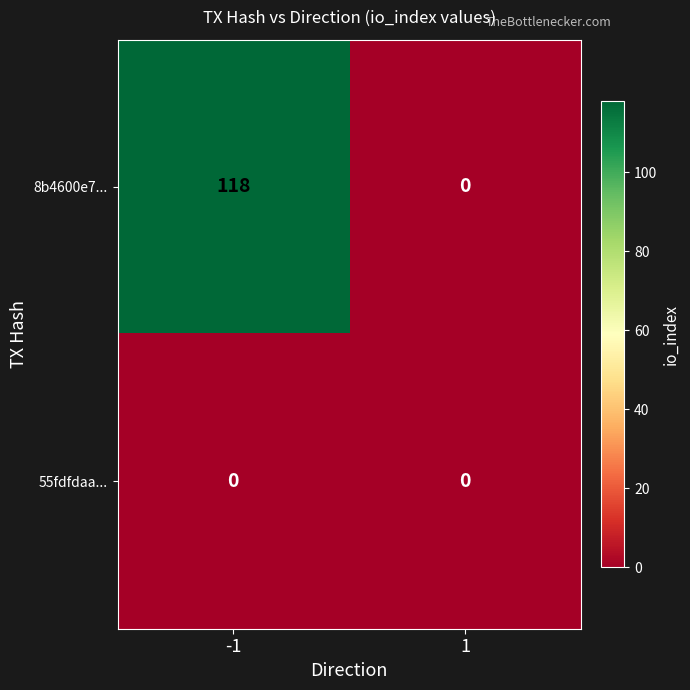

Rank the series by their average value, from highest to lowest.

8b4600e7..., 55fdfdaa...